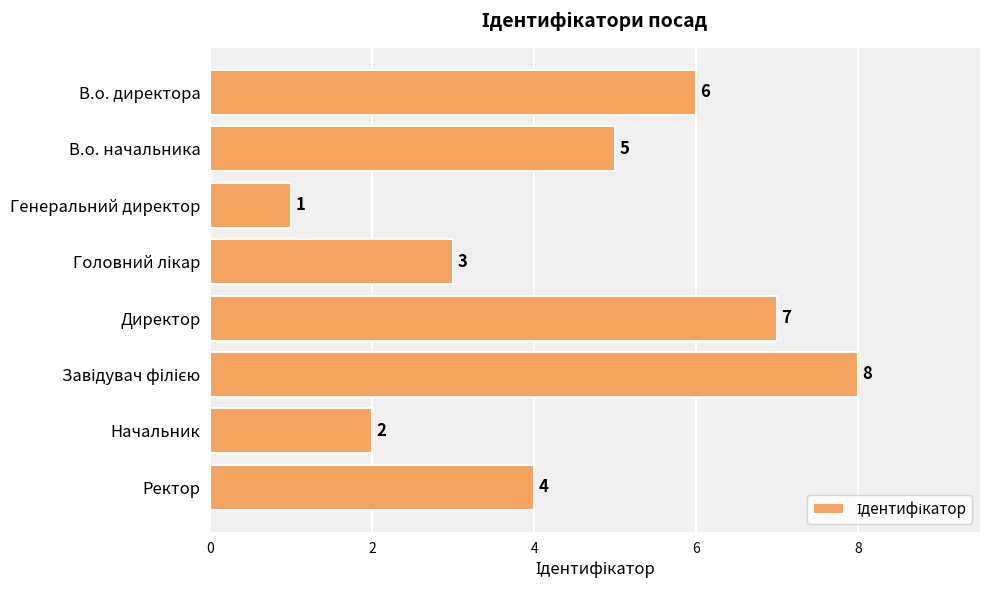

What is the greatest value displayed?

8